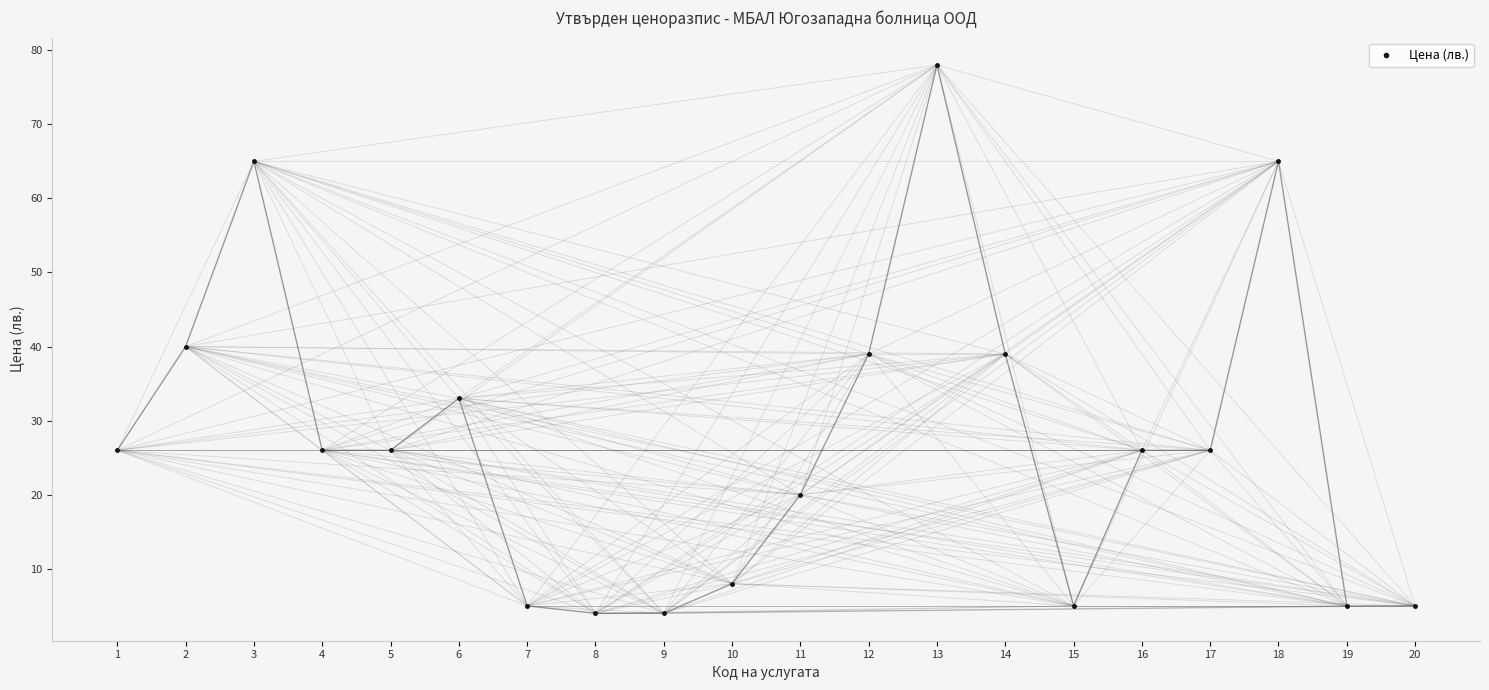

The value at 2 is 40. True or false?

True